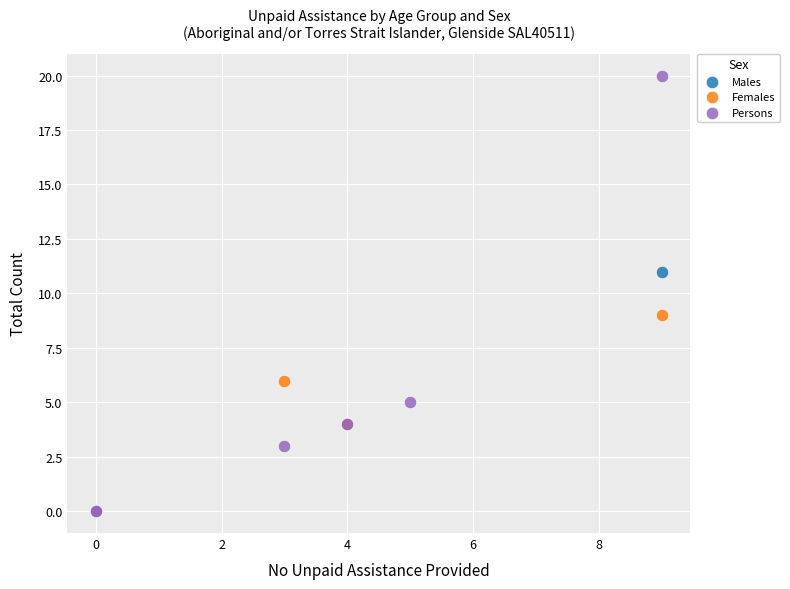

Which series has the widest spread of Y values?

Persons